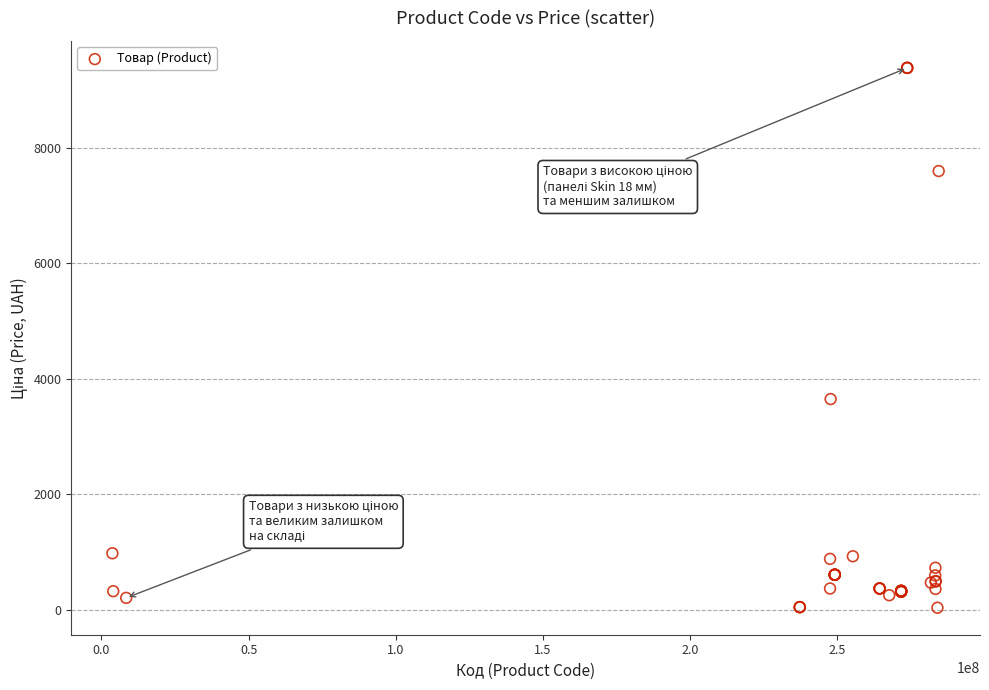

What Y value in the scatter plot is closest to 4708?

3646.5